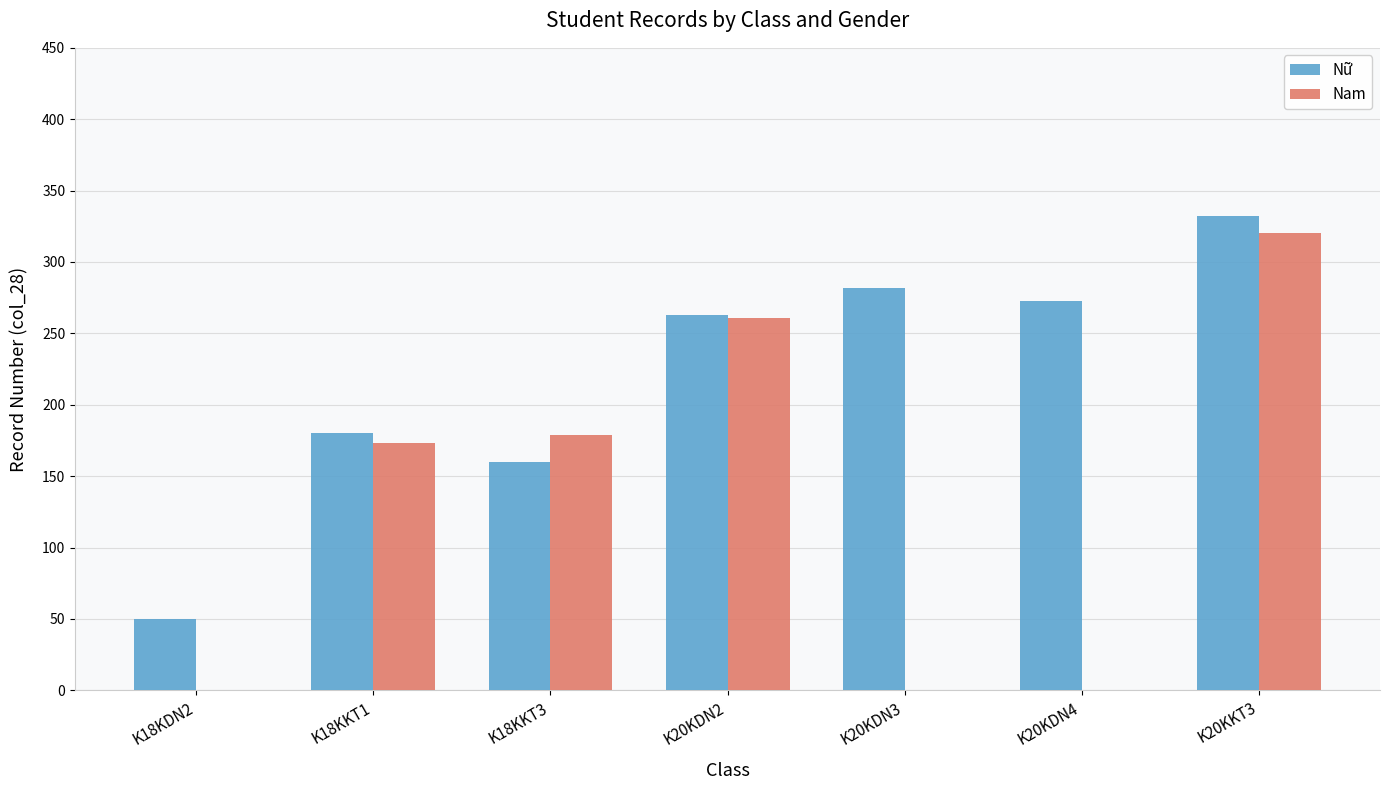

Which series changed the most between K18KKT1 and K20KDN2?

Nam